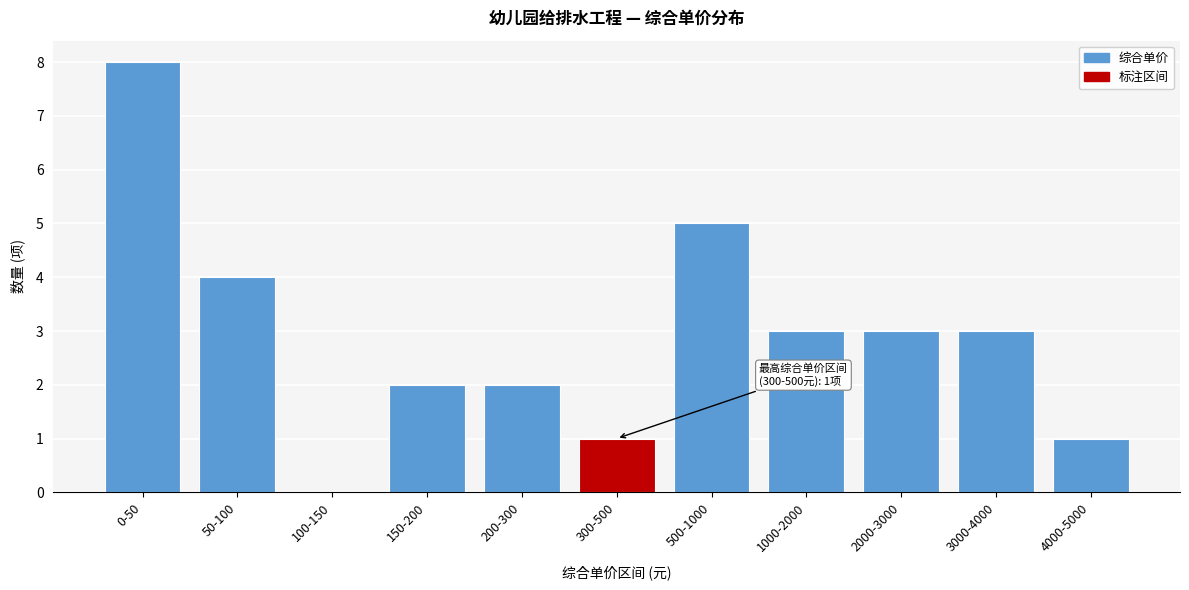

Reading left to right, extract all data points from this chart.

0-50=8	50-100=4	100-150=0	150-200=2	200-300=2	300-500=1	500-1000=5	1000-2000=3	2000-3000=3	3000-4000=3	4000-5000=1